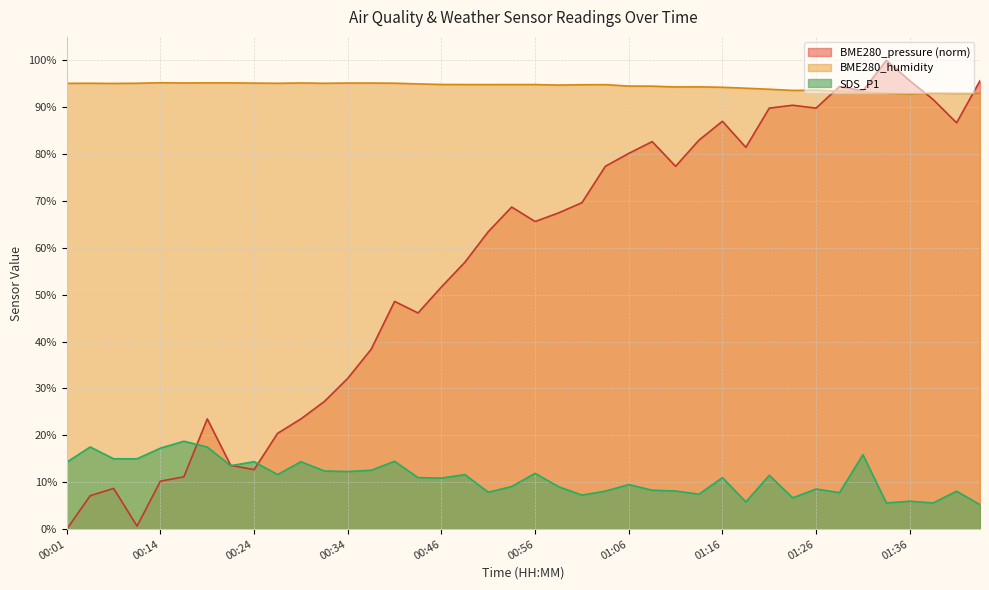

List the series in order of their peak value, highest first.

BME280_pressure (norm), BME280_humidity, SDS_P1